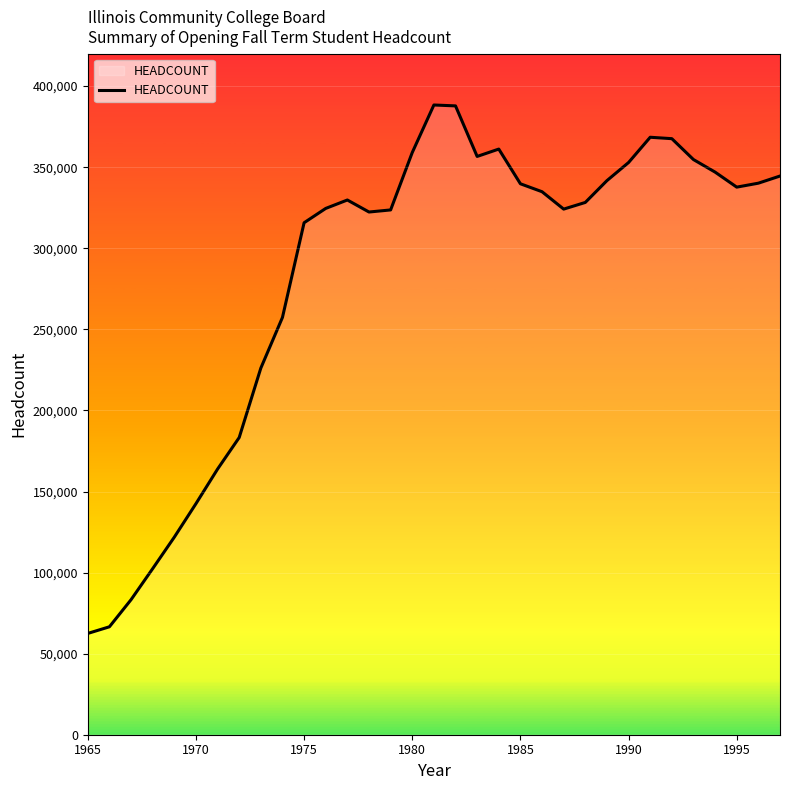

What is the difference between the maximum and minimum values?

325903